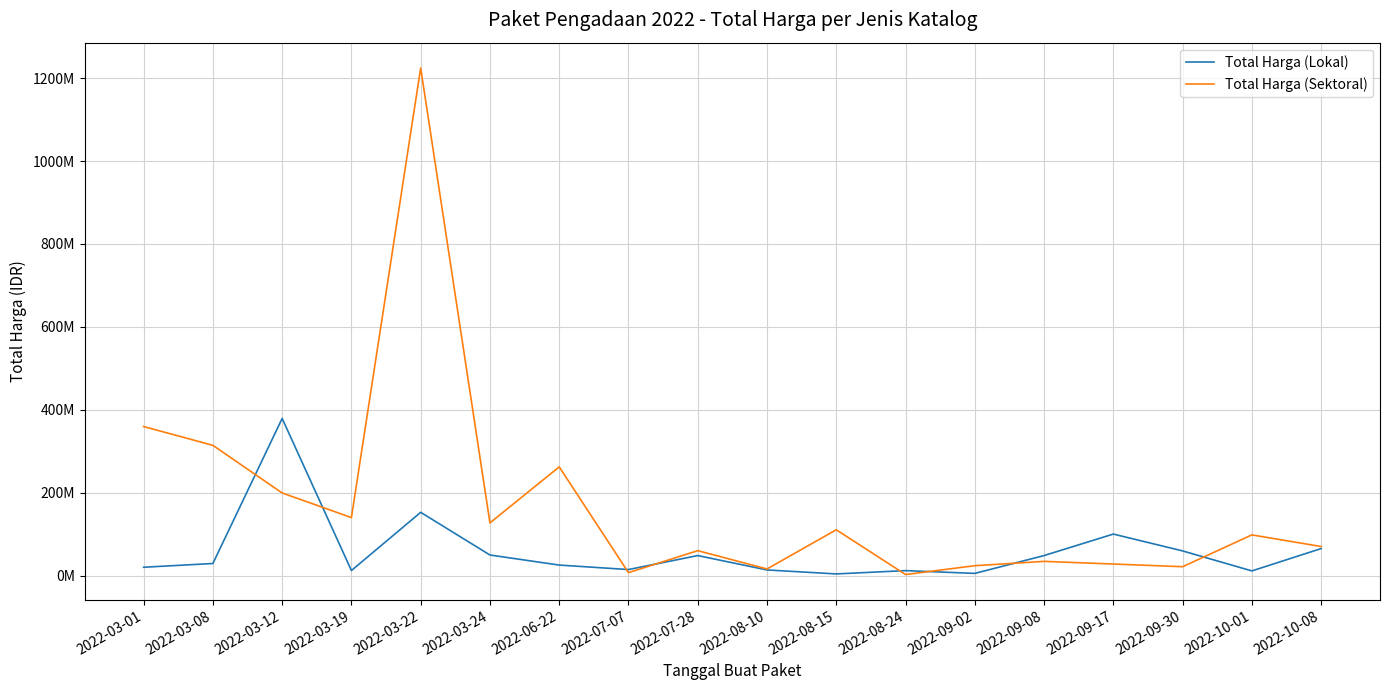

How many interior local peaks does the Total Harga (Sektoral) series have?

6